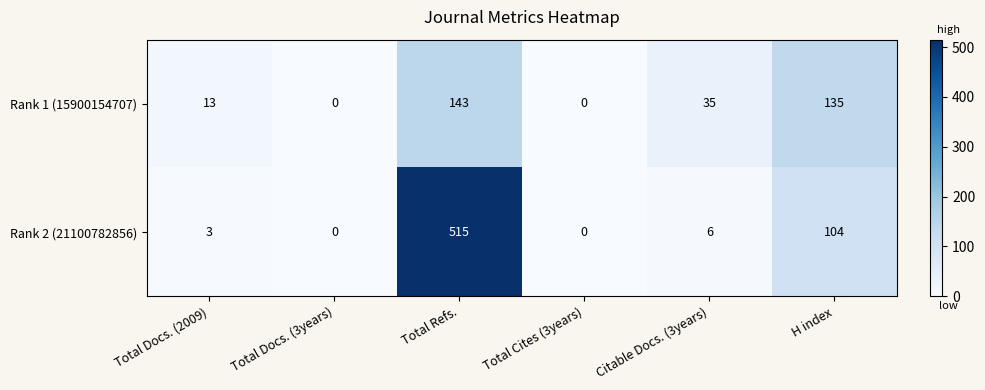

Which series has the largest total across all categories?

Rank 2 (21100782856)